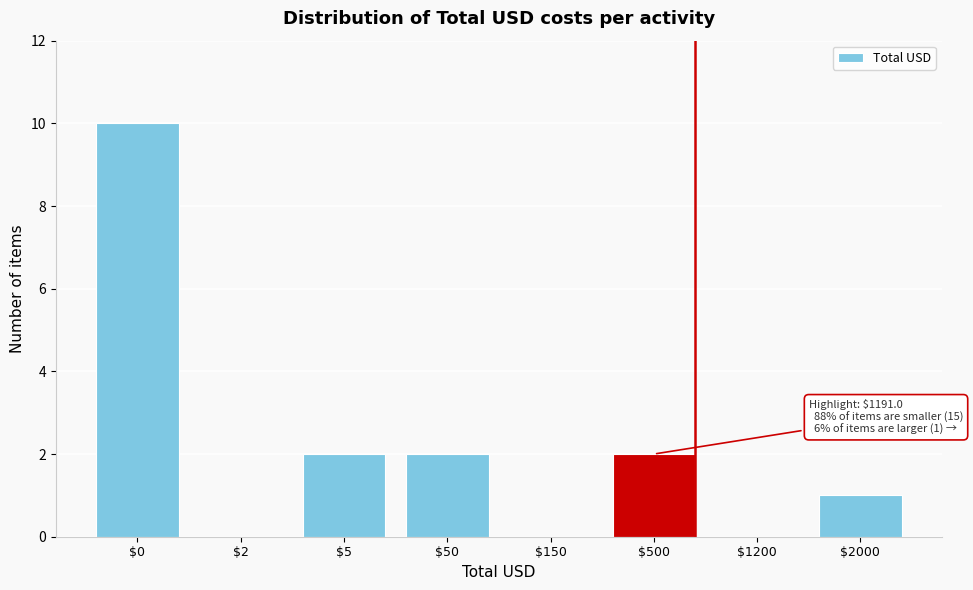

Which label corresponds to the largest value in the chart?

$0